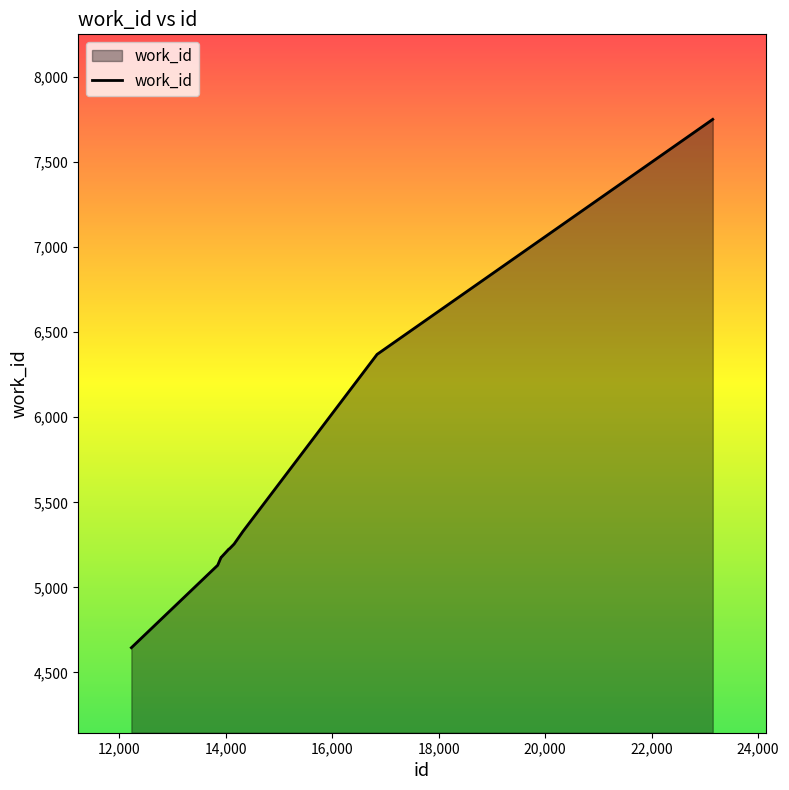

What is the minimum value shown in the chart?

4645